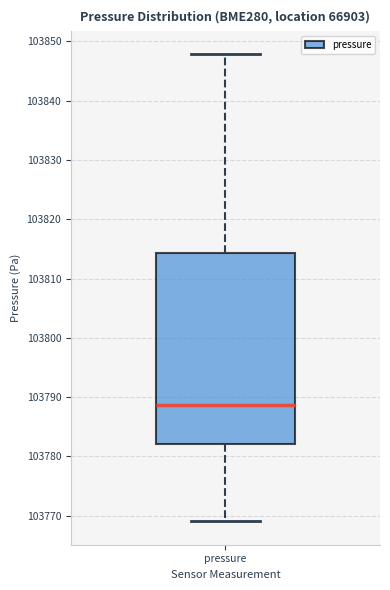

Transcribe this box plot: give where the median line is, the range the box spans, and where the two whiskers end, as read against the y-axis. The values are not printed on the chart, so give them approximately, as read against the axis.

median 103789, box 103782 to 103814, whiskers 103769 to 103848